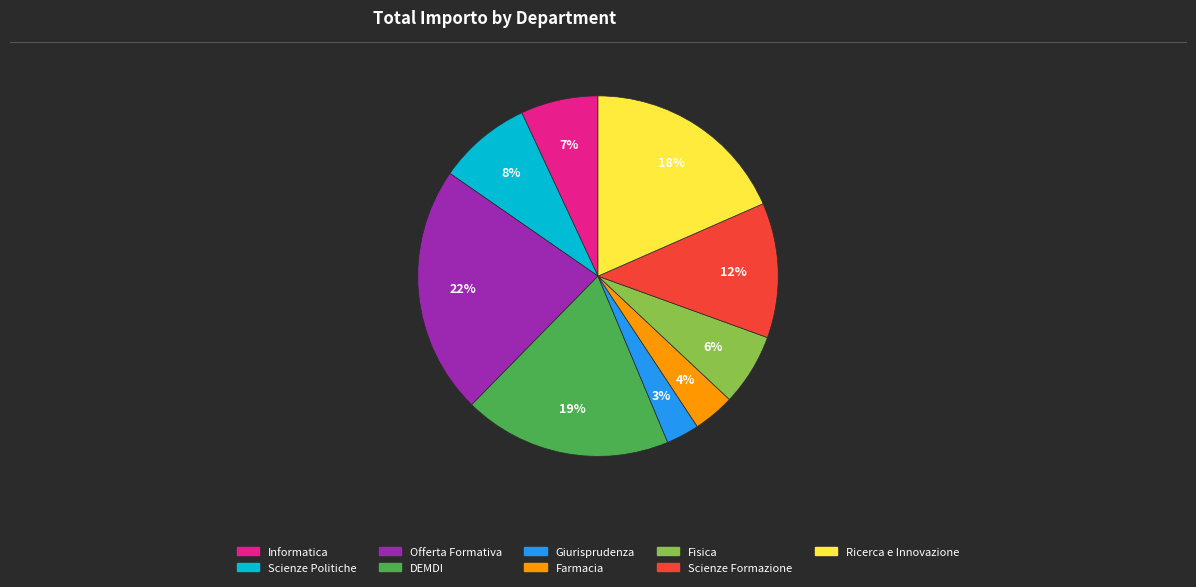

To the nearest percent, what is the average slice percentage?

11%